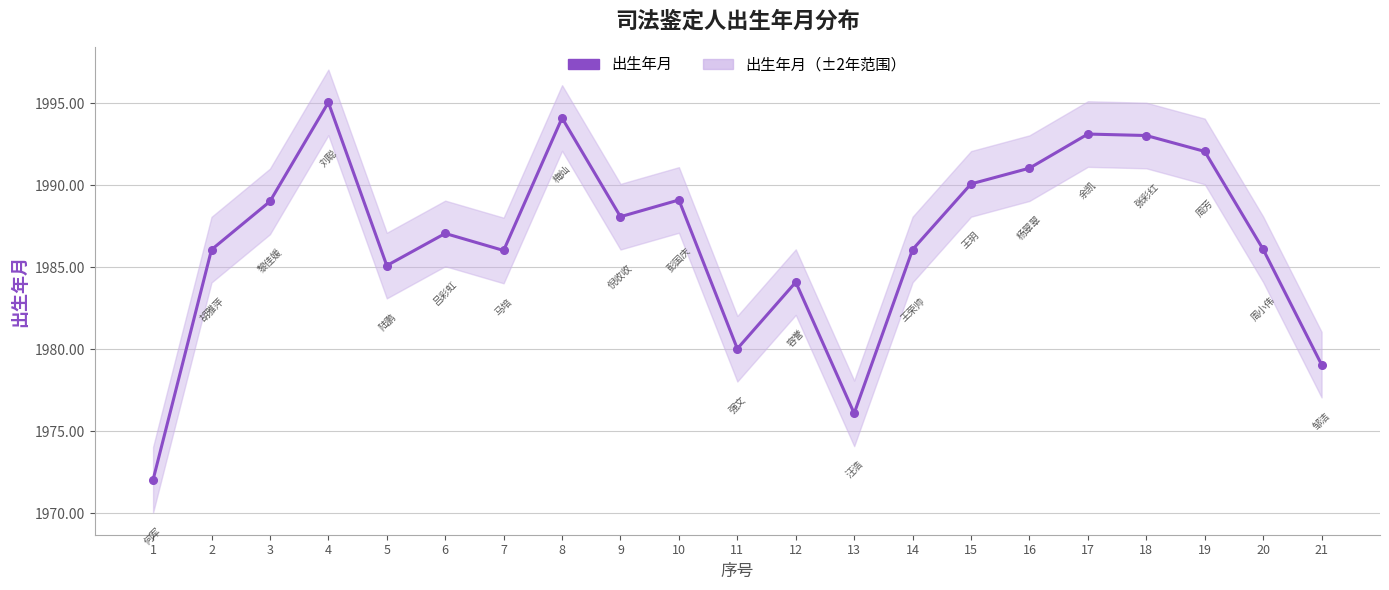

Reading right to left, list all the values displayed in this chart.

21=1979.1	20=1986.1	19=1992.1	18=1993.0	17=1993.1	16=1991.0	15=1990.1	14=1986.1	13=1976.1	12=1984.1	11=1980.0	10=1989.1	9=1988.1	8=1994.1	7=1986.0	6=1987.1	5=1985.1	4=1995.0	3=1989.0	2=1986.1	1=1972.0